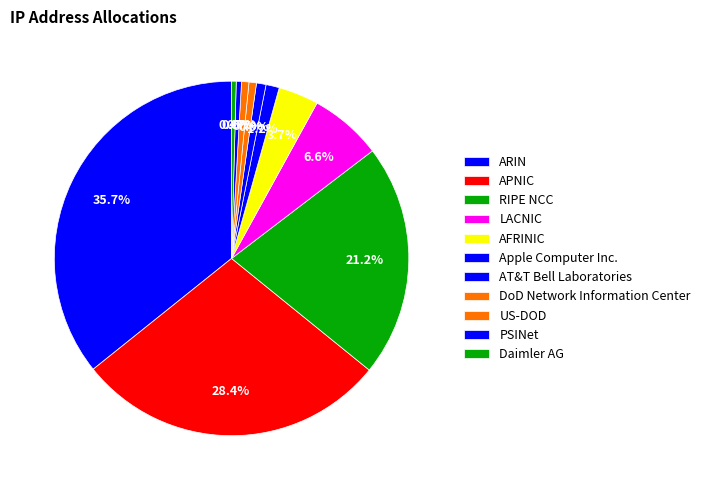

What is the change in value from RIPE NCC to AFRINIC?

-697746681